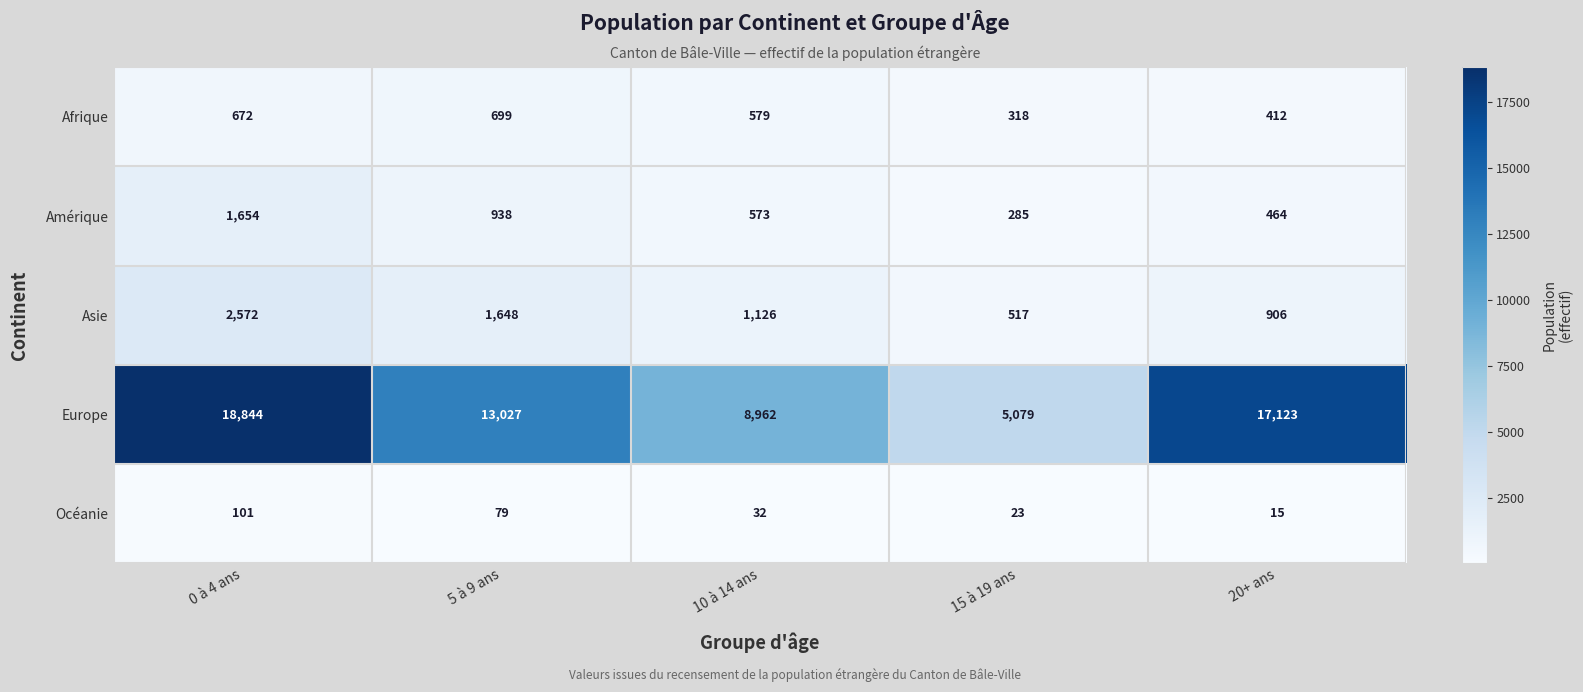

What is the difference between the second highest and minimum values in the Europe series?

12044